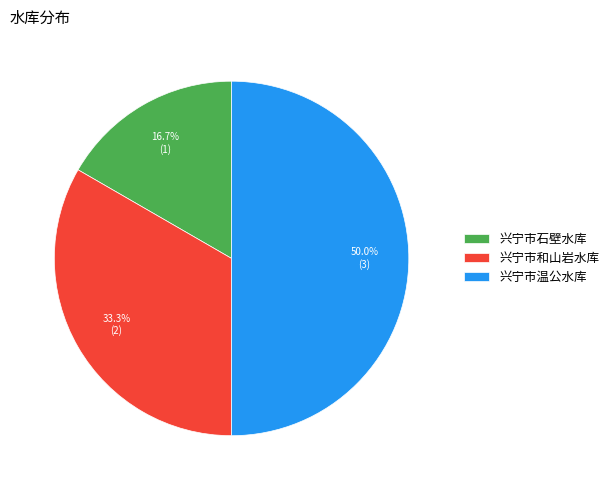

To the nearest percent, what portion does 兴宁市和山岩水库 represent?

33%